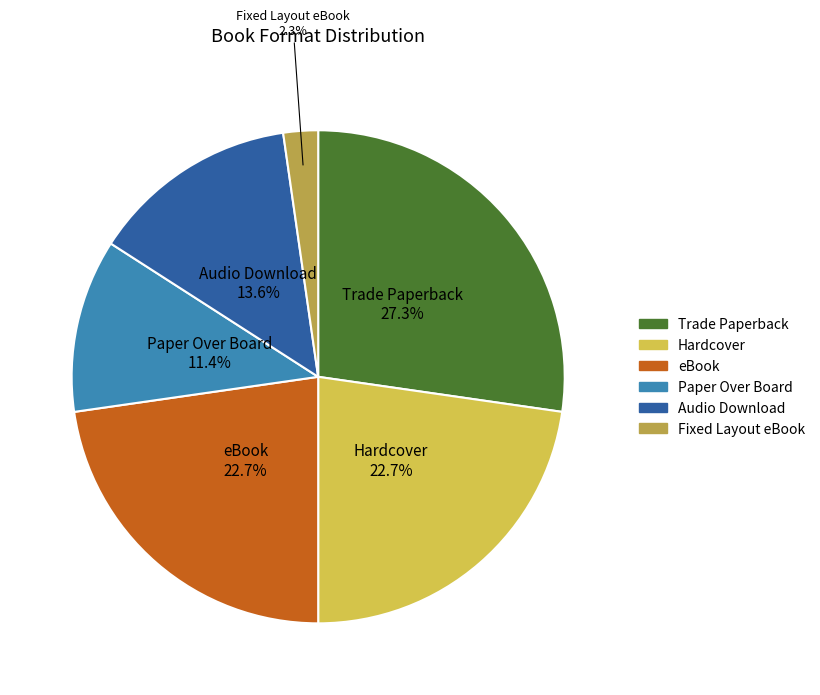

What is the smallest slice in the pie chart?

Fixed Layout eBook